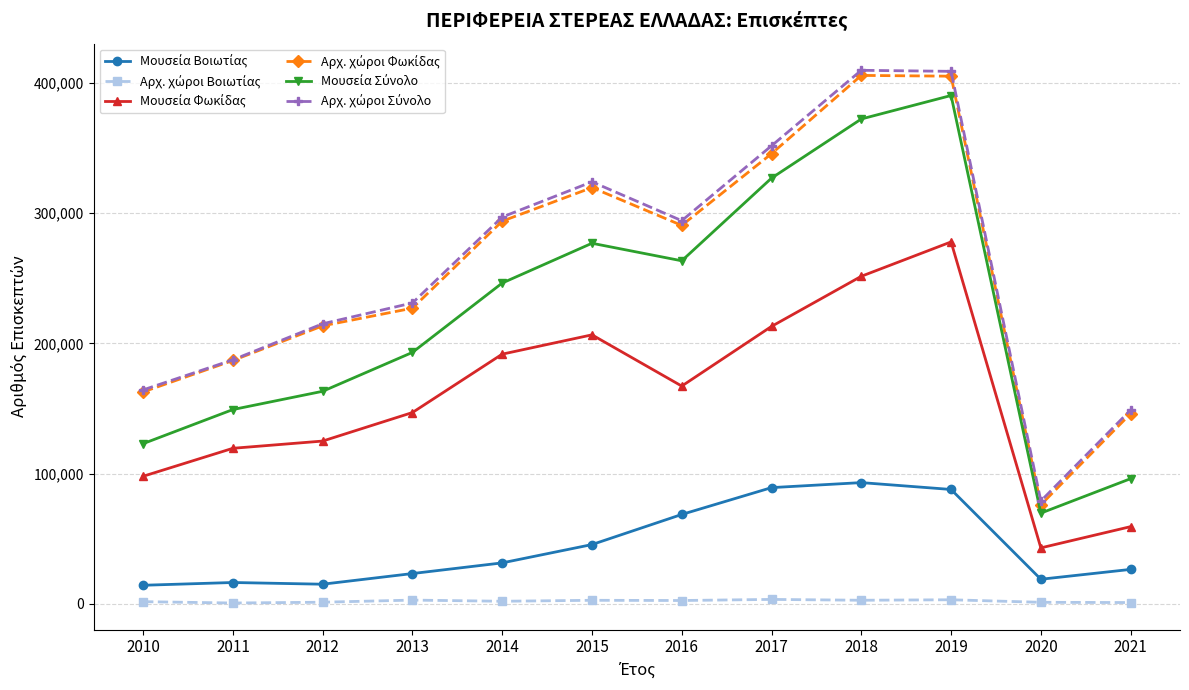

Is this an area chart (filled region under the line)?

No